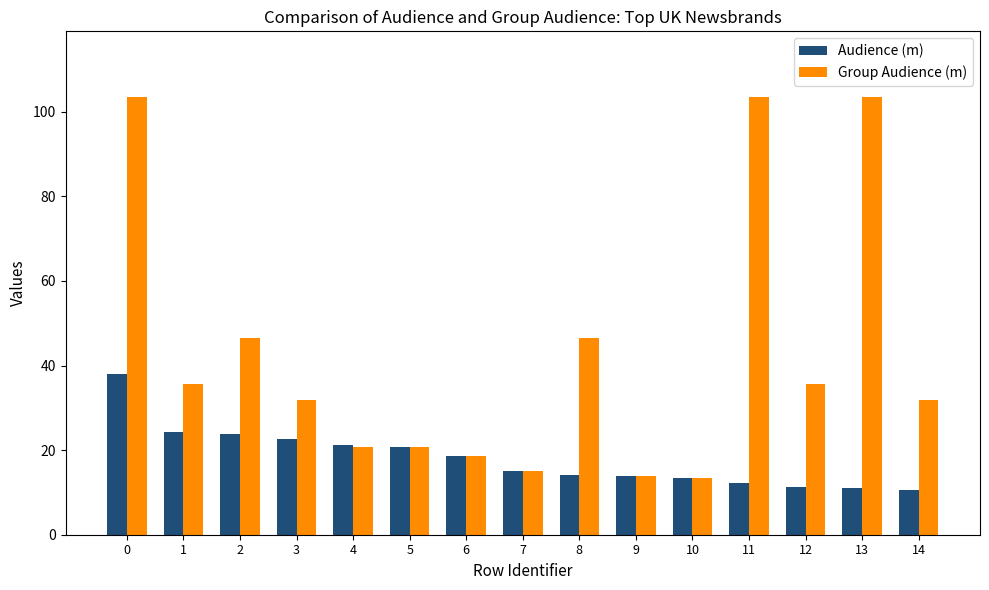

Which series has the largest total across all categories?

Group Audience (m)